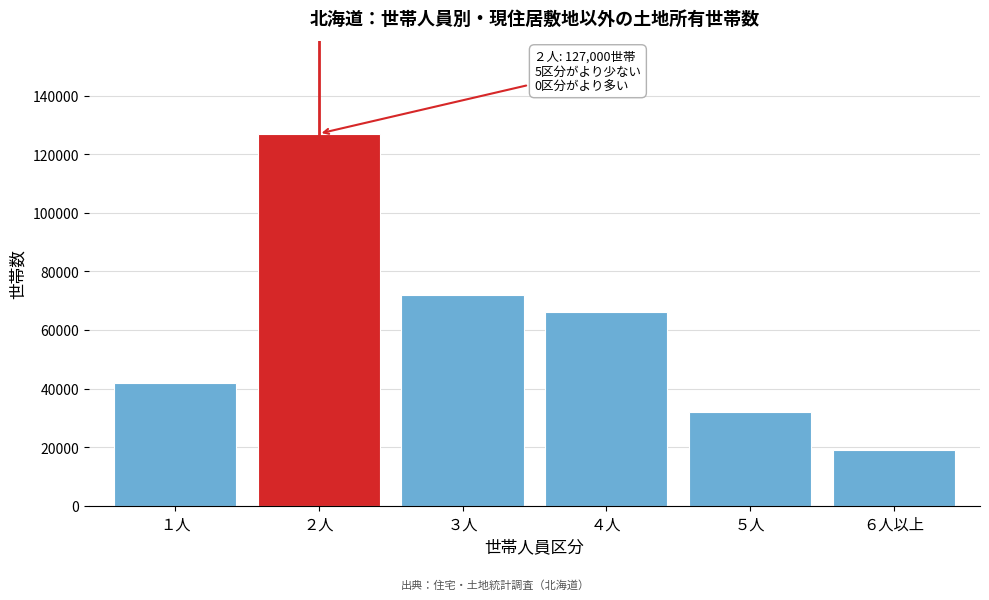

Reading left to right, extract all data points from this chart.

１人=42000	２人=127000	３人=72000	４人=66000	５人=32000	６人以上=19000